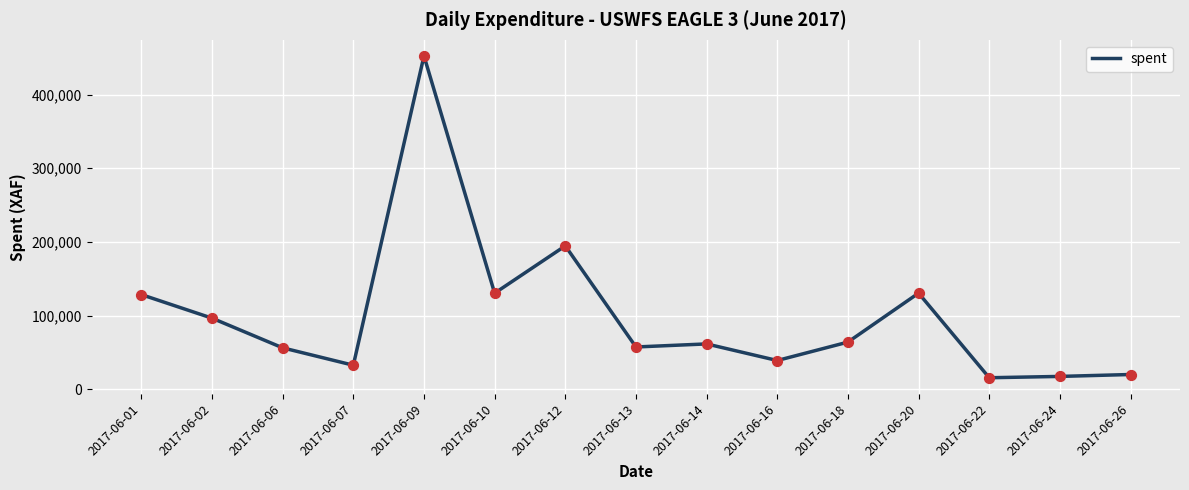

What is the ratio of the value at 2017-06-14 to the value at 2017-06-22?

3.9